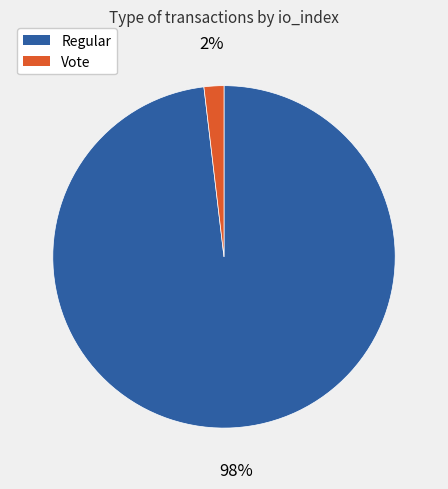

To the nearest percent, what is the difference between the largest and smallest slice percentages?

96%